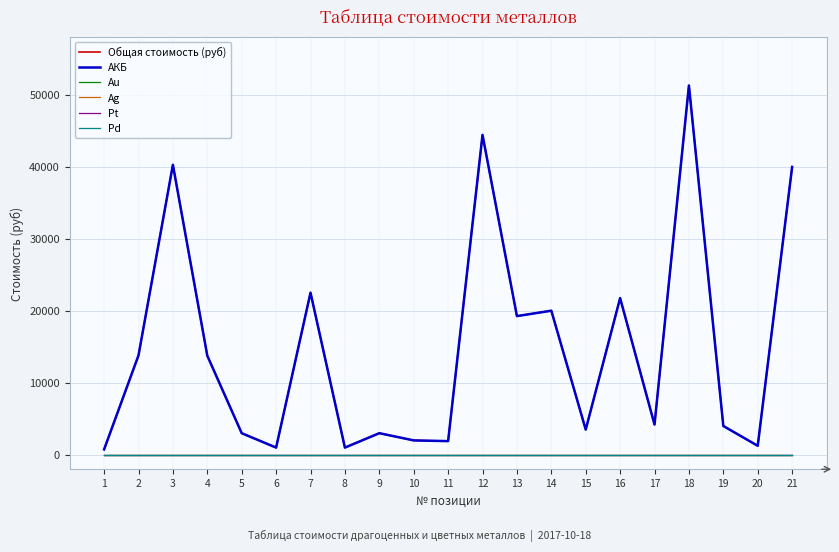

Reading left to right, list all the values displayed in this chart.

Общая стоимость (руб): 1=750	2=13800	3=40250	4=13750	5=3000	6=1000	7=22500	8=1000	9=3000	10=2000	11=1900	12=44400	13=19250	14=20000	15=3500	16=21750	17=4200	18=51250	19=4000	20=1250	21=39950
АКБ: 1=750	2=13800	3=40250	4=13750	5=3000	6=1000	7=22500	8=1000	9=3000	10=2000	11=1900	12=44400	13=19250	14=20000	15=3500	16=21750	17=4200	18=51250	19=4000	20=1250	21=39950
Au: 1=0	2=0	3=0	4=0	5=0	6=0	7=0	8=0	9=0	10=0	11=0	12=0	13=0	14=0	15=0	16=0	17=0	18=0	19=0	20=0	21=0
Ag: 1=0	2=0	3=0	4=0	5=0	6=0	7=0	8=0	9=0	10=0	11=0	12=0	13=0	14=0	15=0	16=0	17=0	18=0	19=0	20=0	21=0
Pt: 1=0	2=0	3=0	4=0	5=0	6=0	7=0	8=0	9=0	10=0	11=0	12=0	13=0	14=0	15=0	16=0	17=0	18=0	19=0	20=0	21=0
Pd: 1=0	2=0	3=0	4=0	5=0	6=0	7=0	8=0	9=0	10=0	11=0	12=0	13=0	14=0	15=0	16=0	17=0	18=0	19=0	20=0	21=0